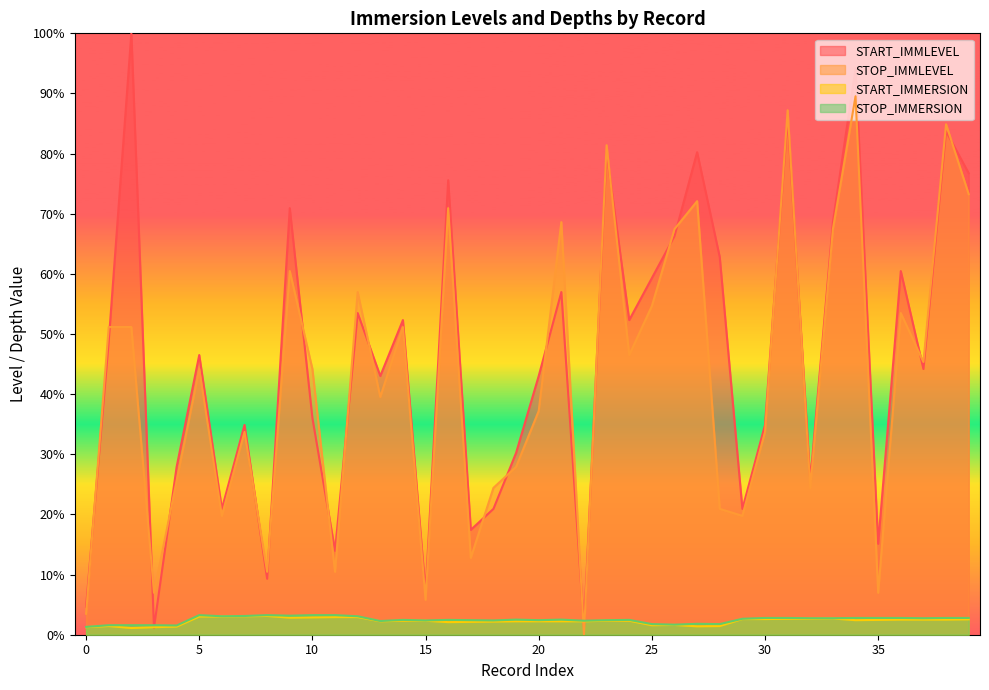

What is the sum of all STOP_IMMLEVEL values?

1686.0